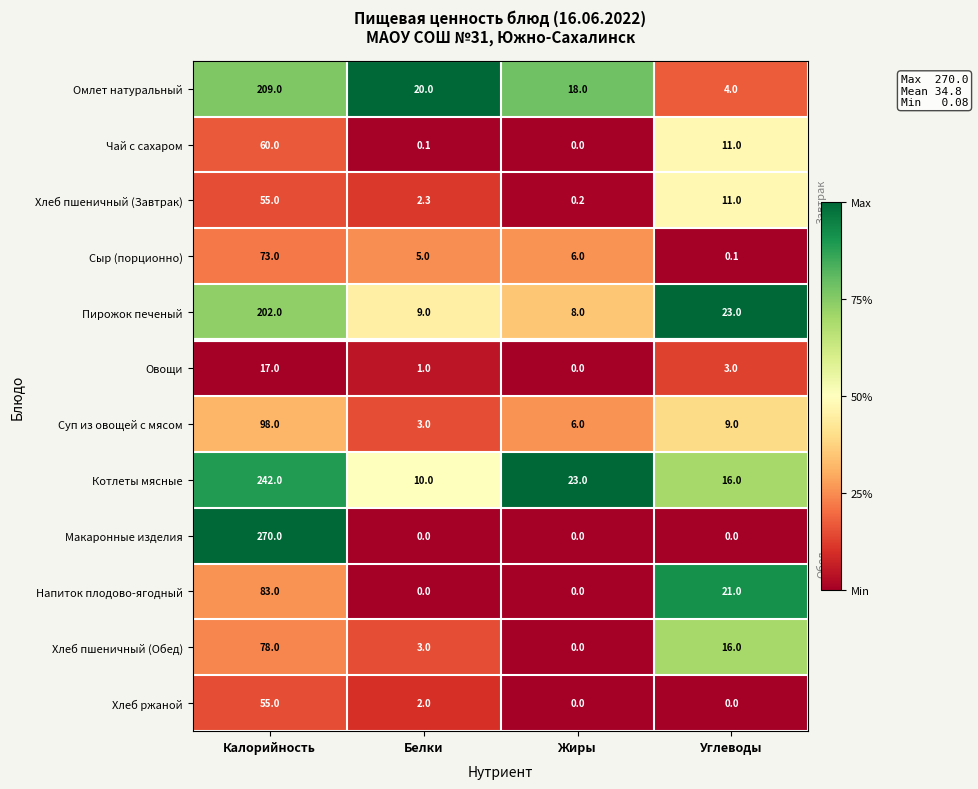

What is the difference between the maximum and minimum values in the Омлет натуральный series?

205.0